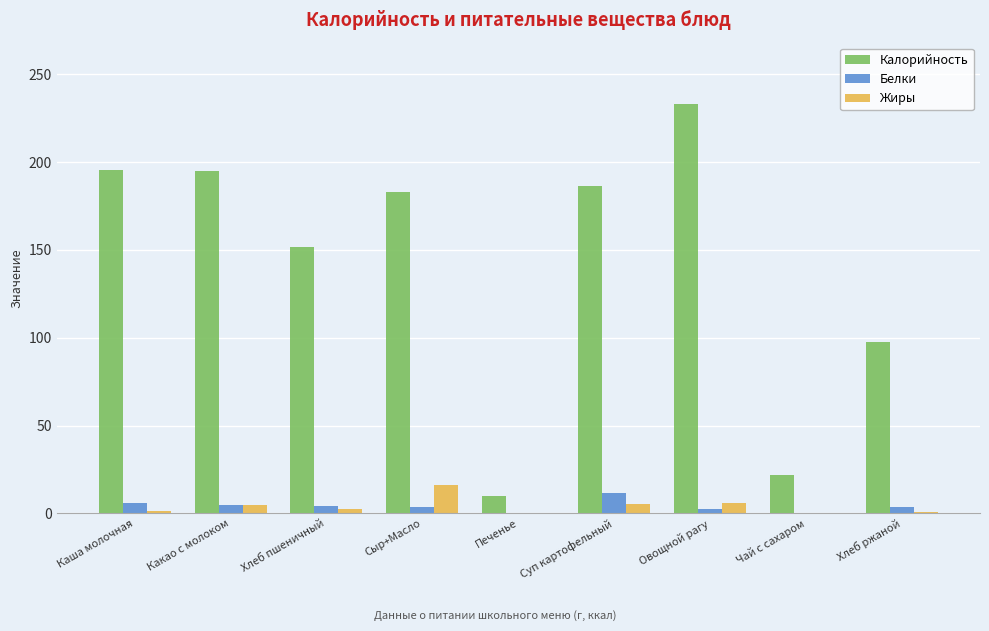

What is the average value of the Белки series?

4.0